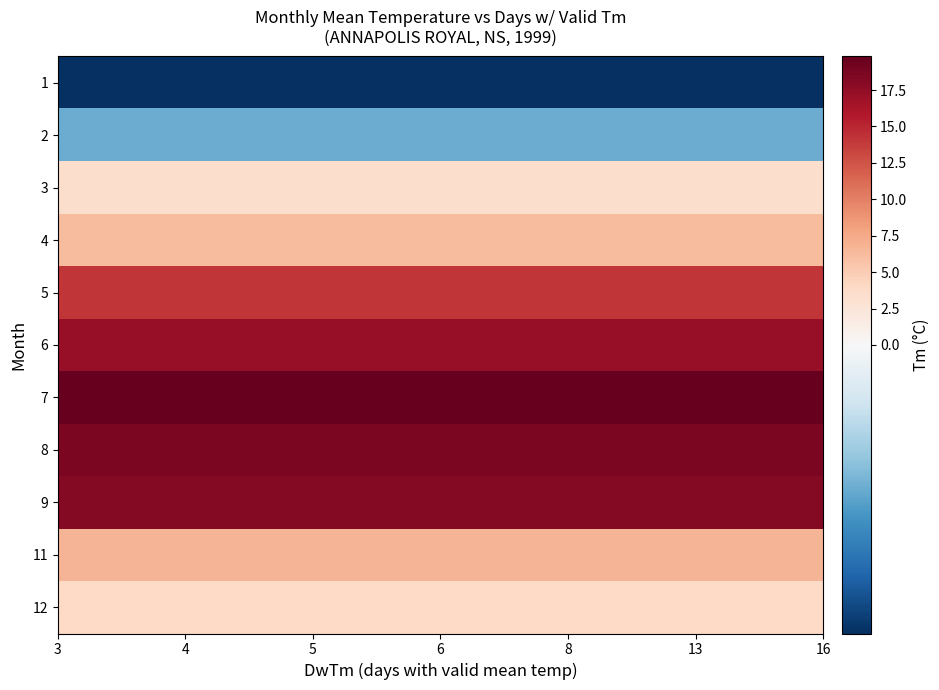

Reading right to left, extract all data points from this chart.

1: Tm=-2.2	DwTm=8.0
2: Tm=-1.1	DwTm=4.0
3: Tm=3.5	DwTm=6.0
4: Tm=6.3	DwTm=13.0
5: Tm=14.2	DwTm=5.0
6: Tm=17.2	DwTm=4.0
7: Tm=19.8	DwTm=3.0
8: Tm=18.6	DwTm=5.0
9: Tm=18.2	DwTm=4.0
11: Tm=6.7	DwTm=5.0
12: Tm=4.0	DwTm=16.0